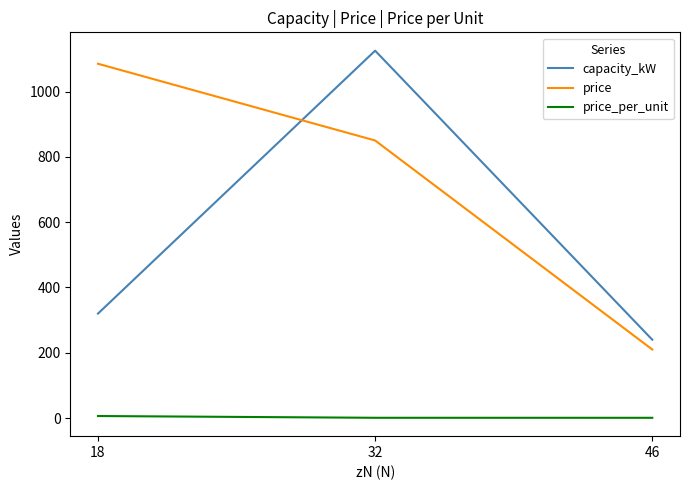

Rank the series at 32 from lowest to highest value.

price_per_unit, price, capacity_kW